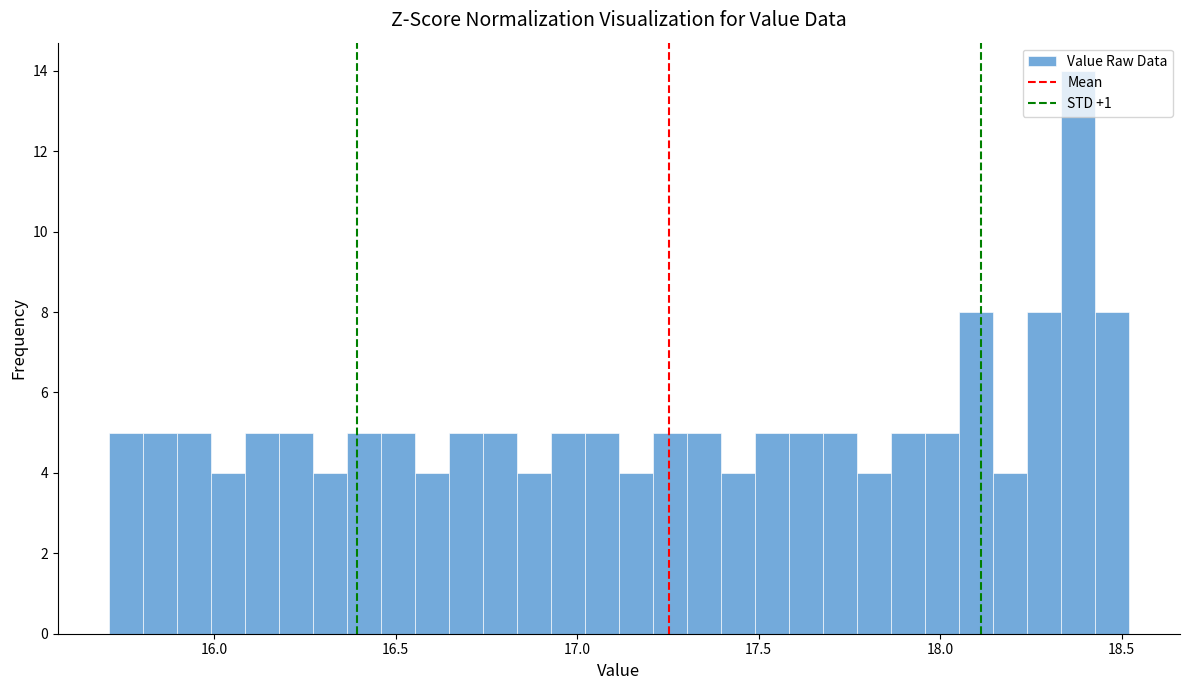

Read against the x-axis, roughly where is the centre of the tallest bar?

18.40